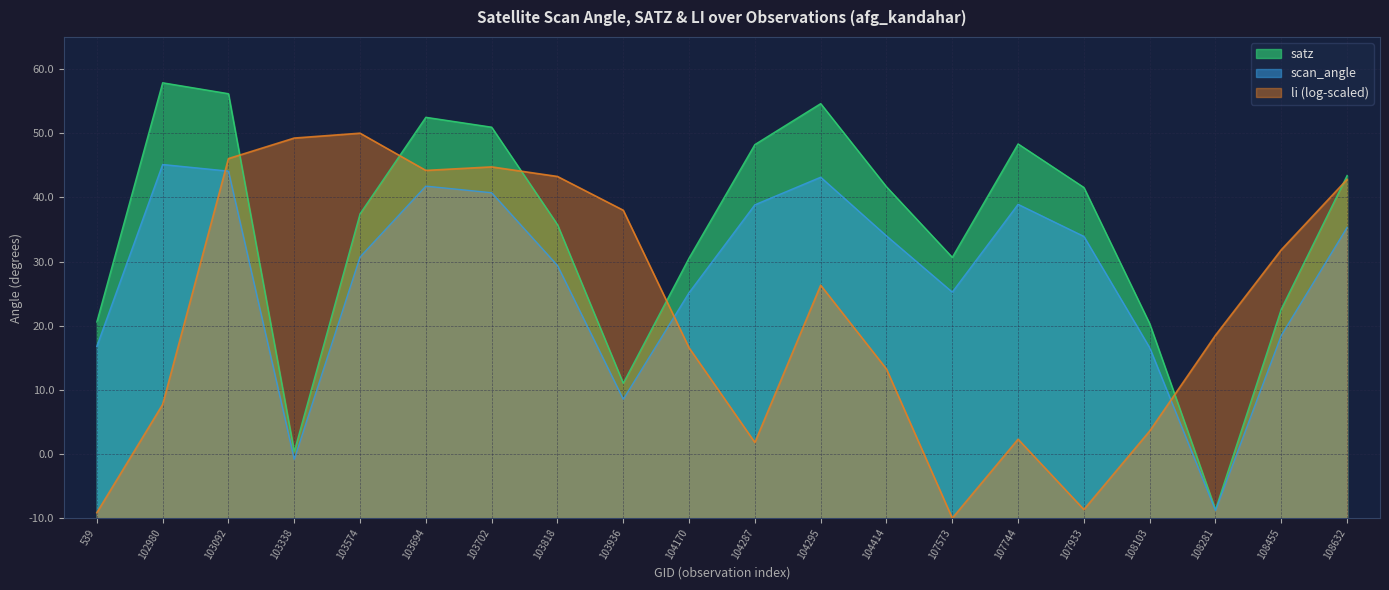

The satz series shows 32.6 at 108455. True or false?

True